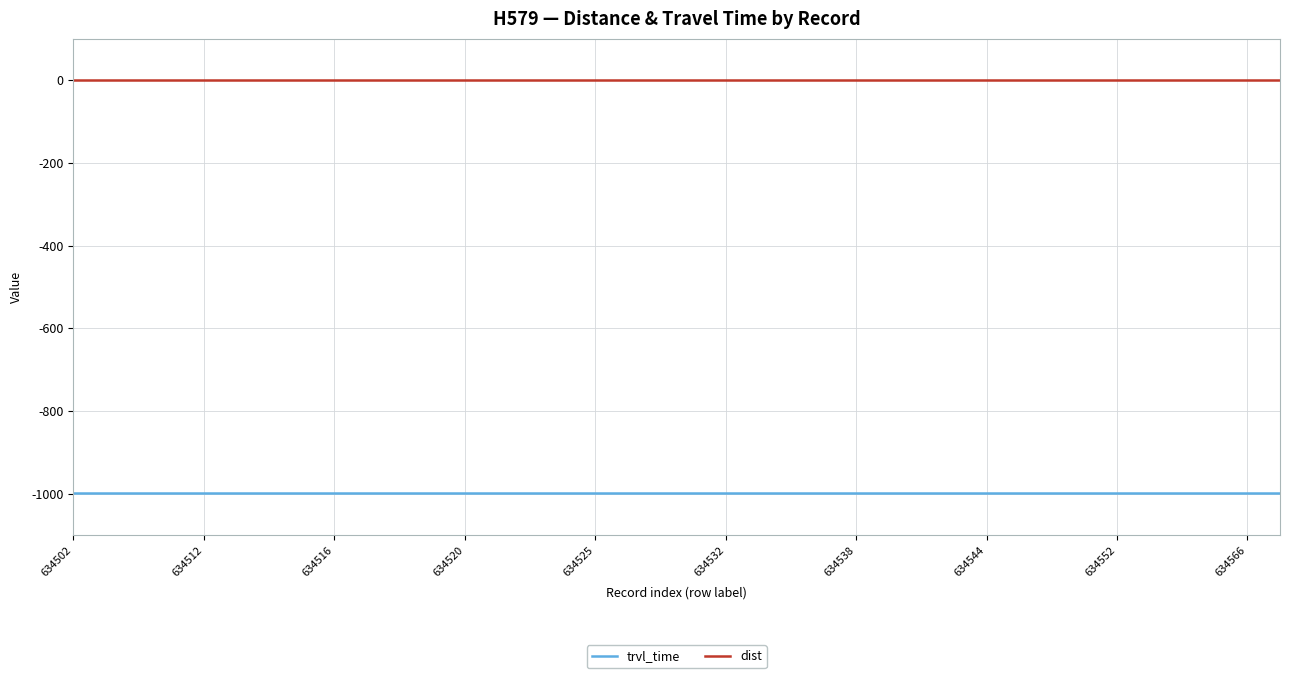

What is the highest value of the trvl_time series?

-999